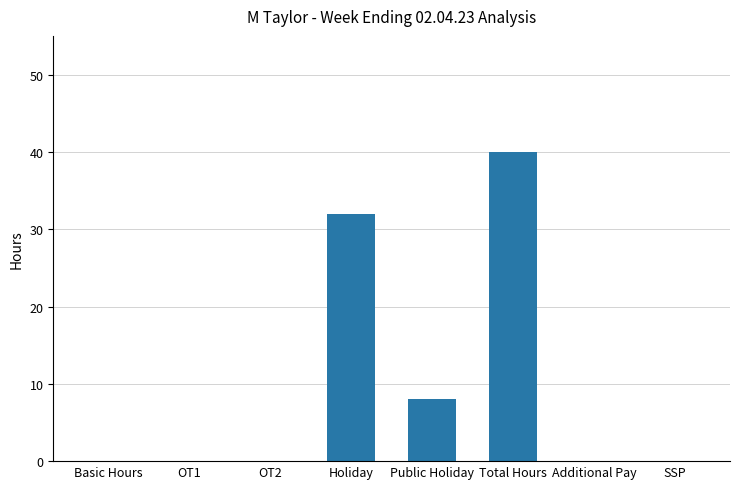

Reading right to left, transcribe all the data shown in this chart.

0	0	40	8	32	0	0	0